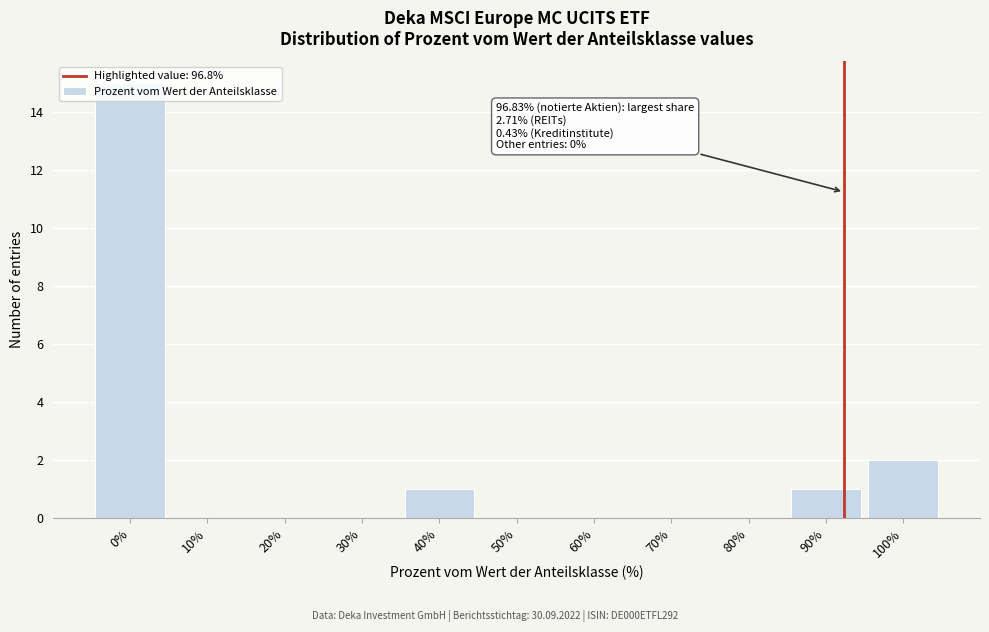

What is the sum of all values?

19